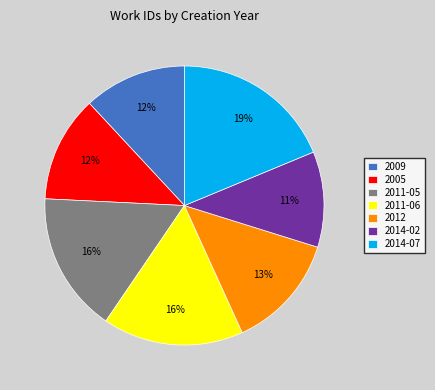

To the nearest percent, what percentage of the pie is 2011-05?

16%